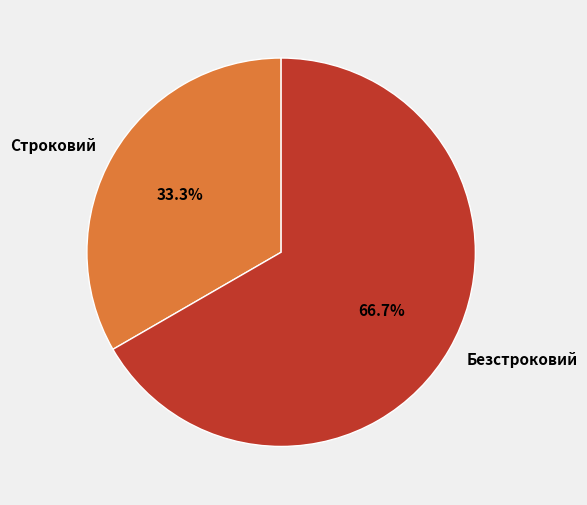

To the nearest percent, what percentage of the pie is Строковий?

33%